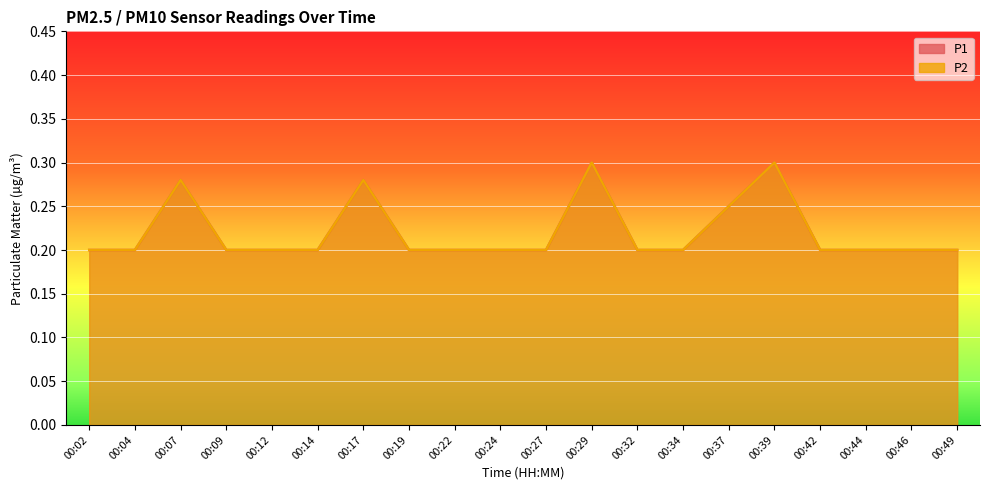

Which series has the largest total across all categories?

P1